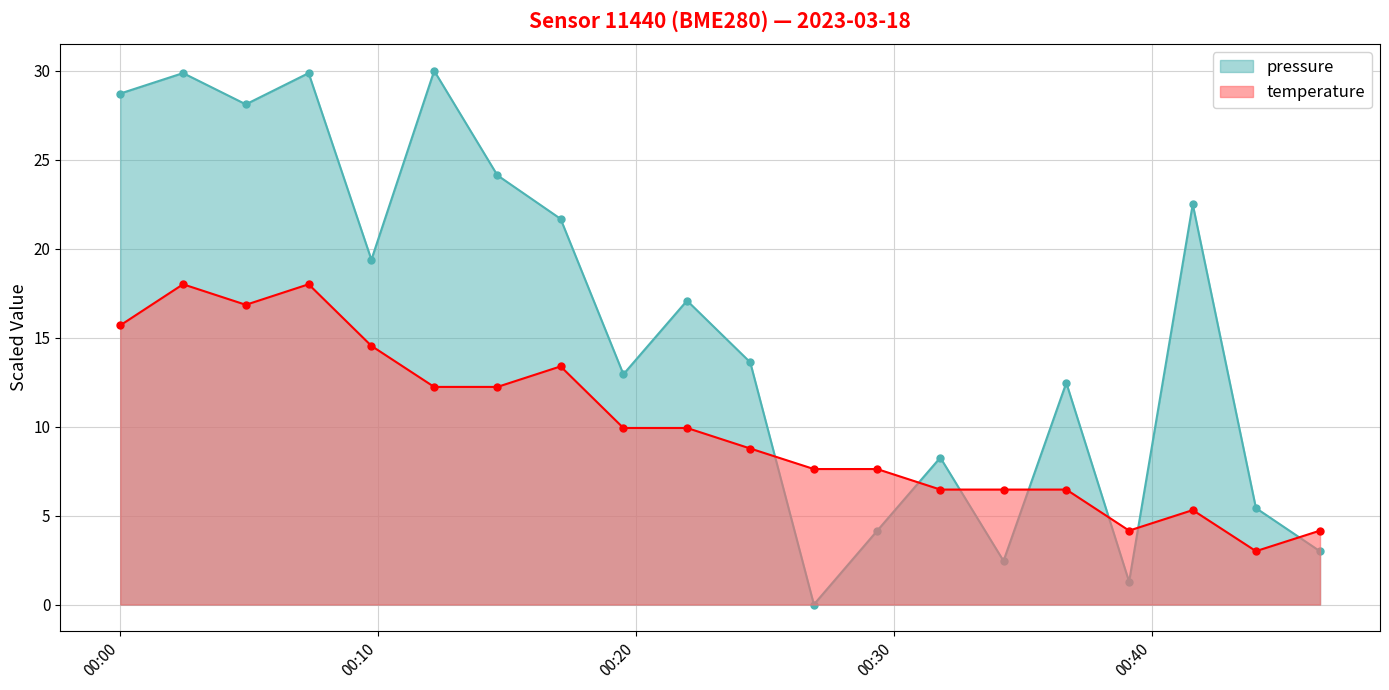

What are all the series names shown in the legend?

pressure, temperature